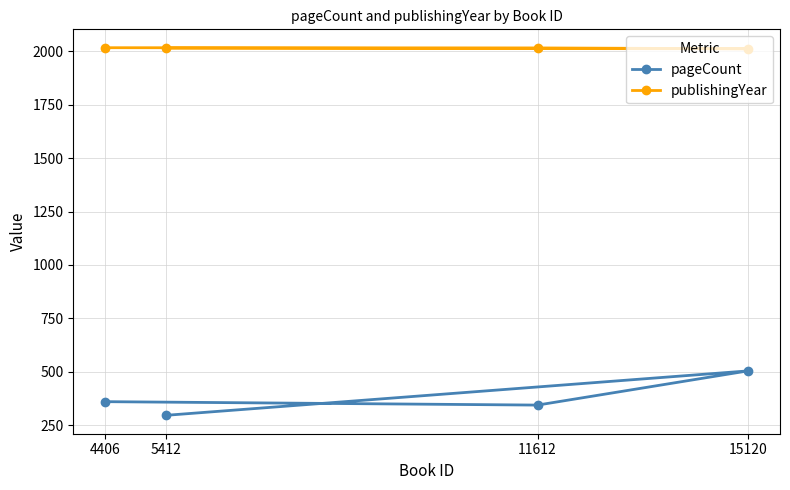

What is the maximum value for pageCount?

504